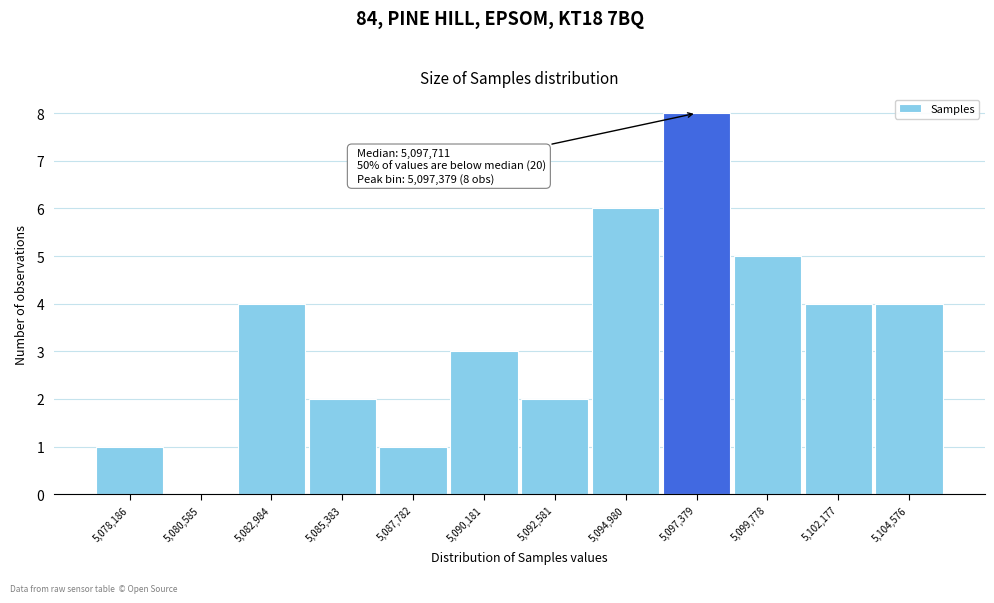

Reading left to right, what are all the values shown in this chart?

5,078,186=1	5,080,585=0	5,082,984=4	5,085,383=2	5,087,782=1	5,090,181=3	5,092,581=2	5,094,980=6	5,097,379=8	5,099,778=5	5,102,177=4	5,104,576=4